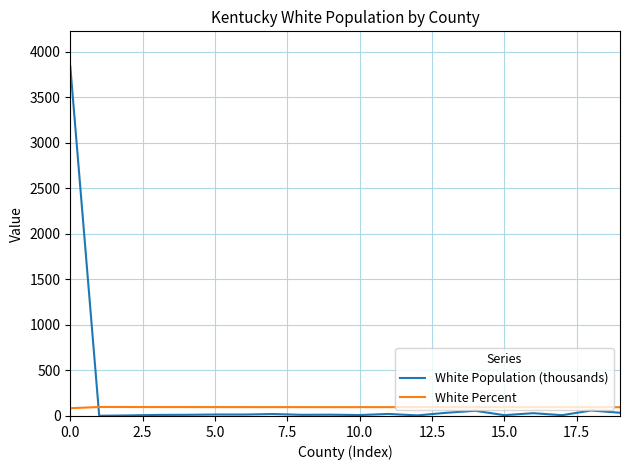

What is the sum of all White Percent values?

1933.7